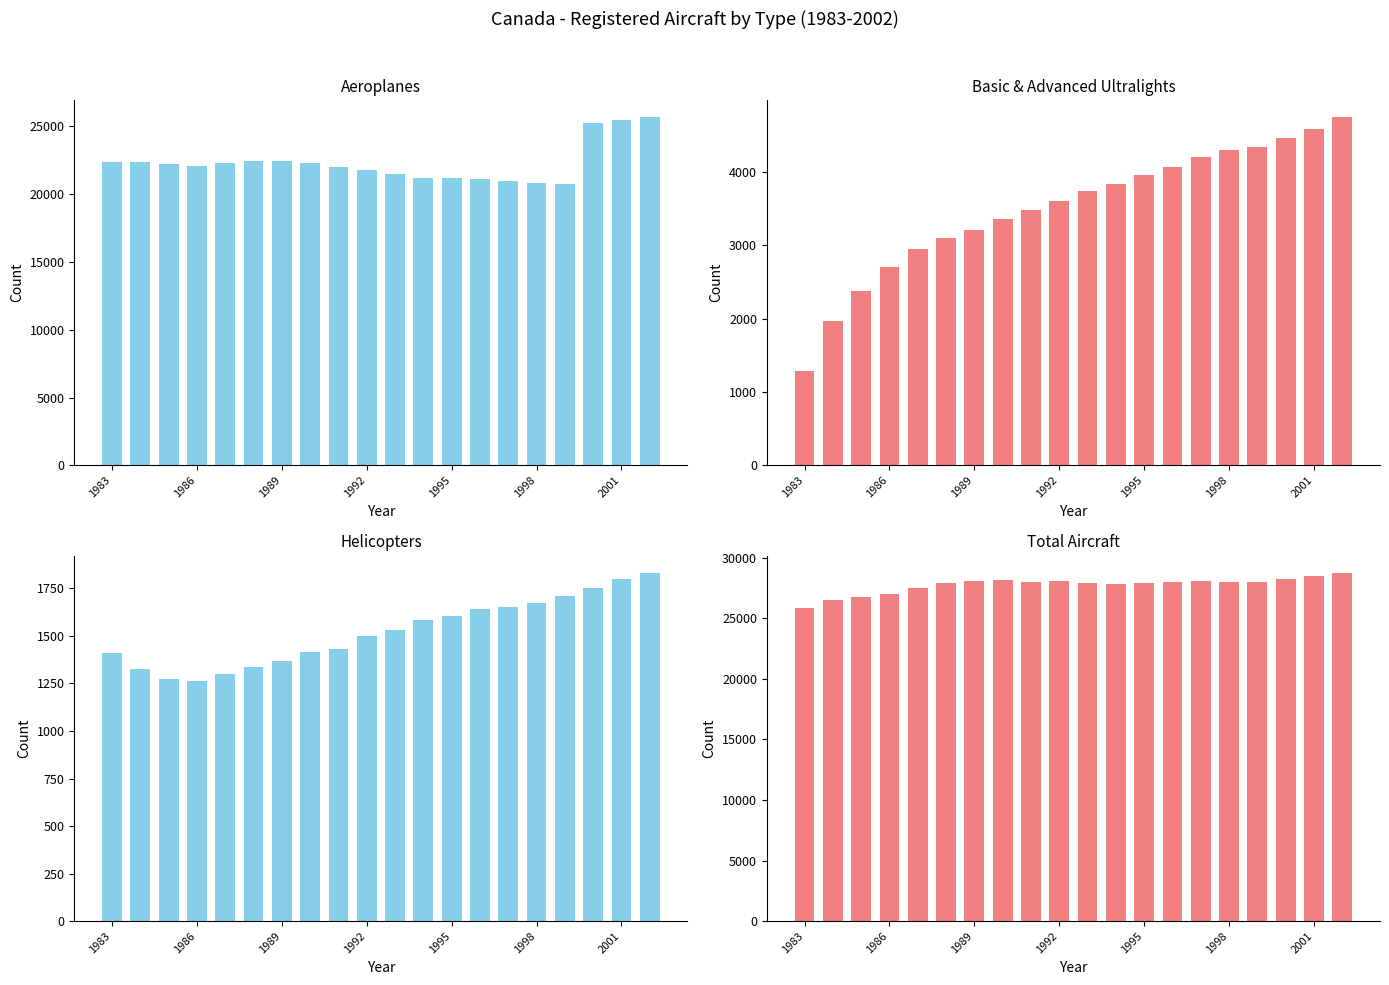

What is the greatest value displayed?

28744